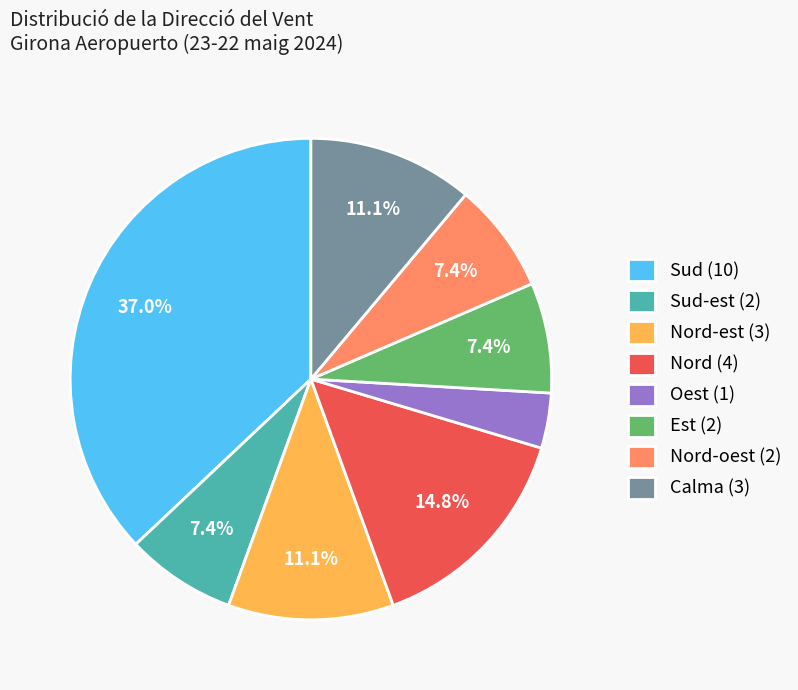

To the nearest percent, what is the average slice percentage?

12%